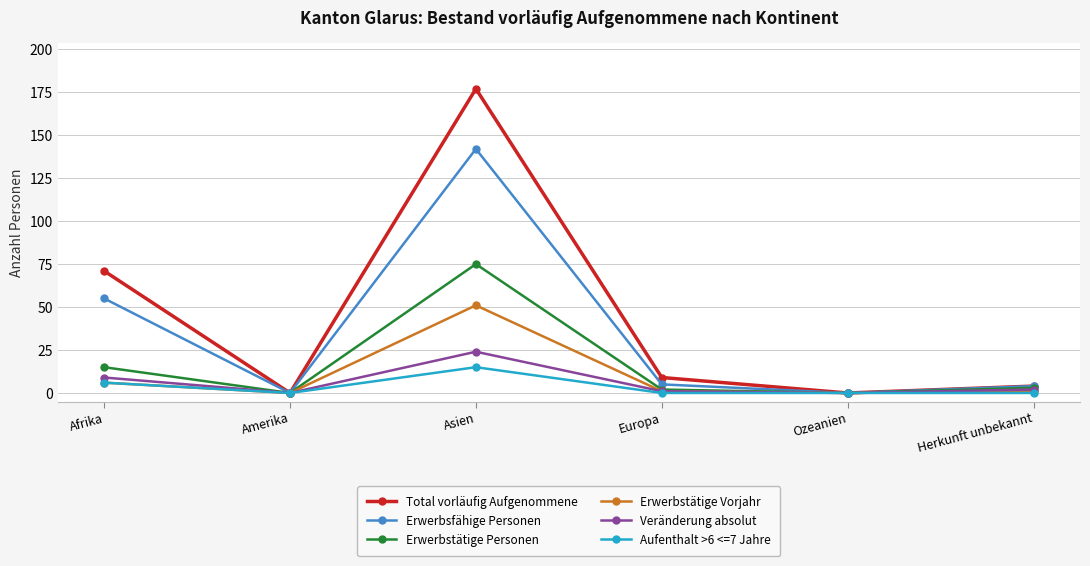

Rank the series by their maximum value, from lowest to highest.

Aufenthalt >6 <=7 Jahre, Veränderung absolut, Erwerbstätige Vorjahr, Erwerbstätige Personen, Erwerbsfähige Personen, Total vorläufig Aufgenommene